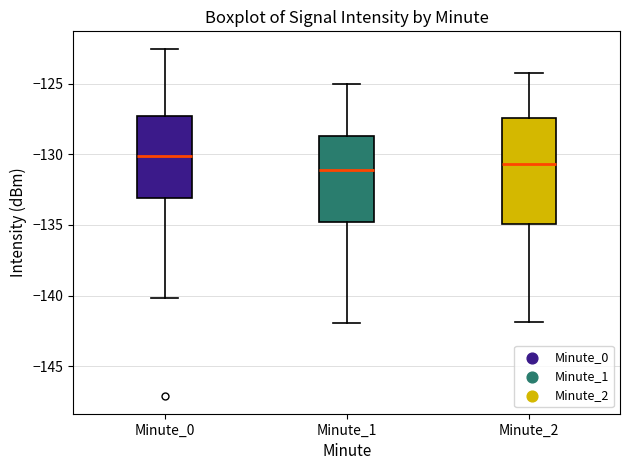

Where does the upper whisker of the box for Minute_2 end on the y-axis? The values are not printed on the chart, so give them approximately, as read against the axis.

-124.0